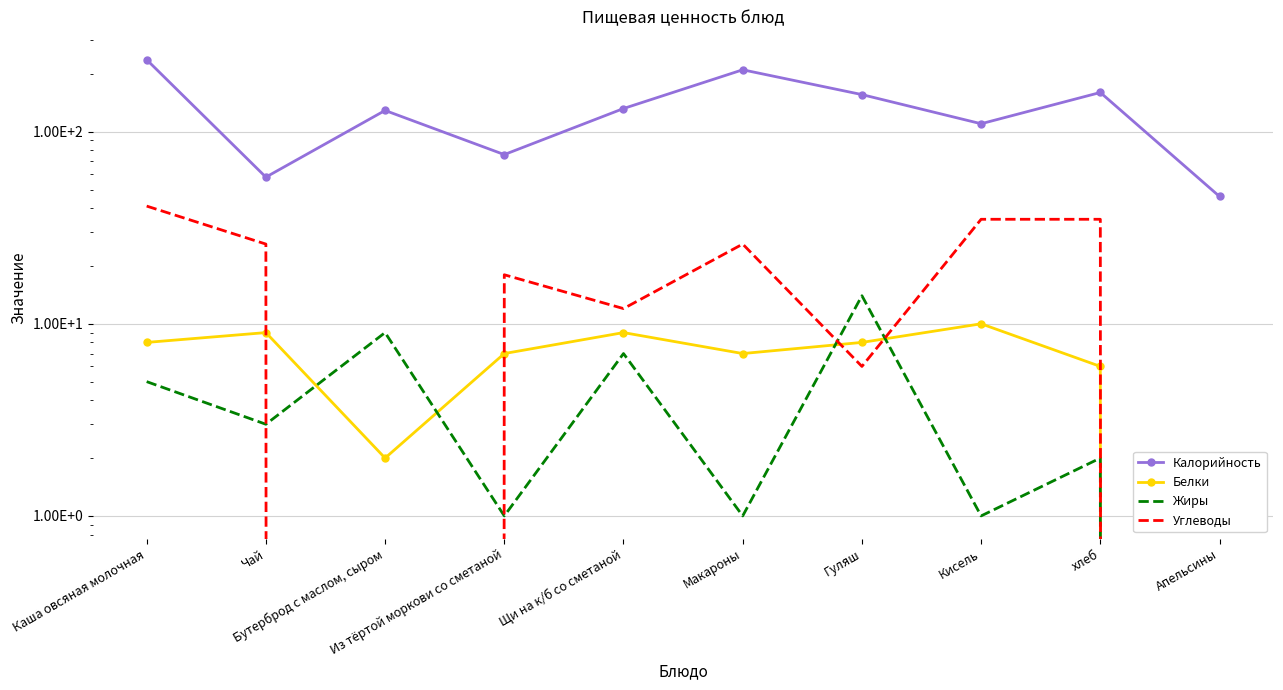

Which category has the highest value in the Белки series?

Кисель